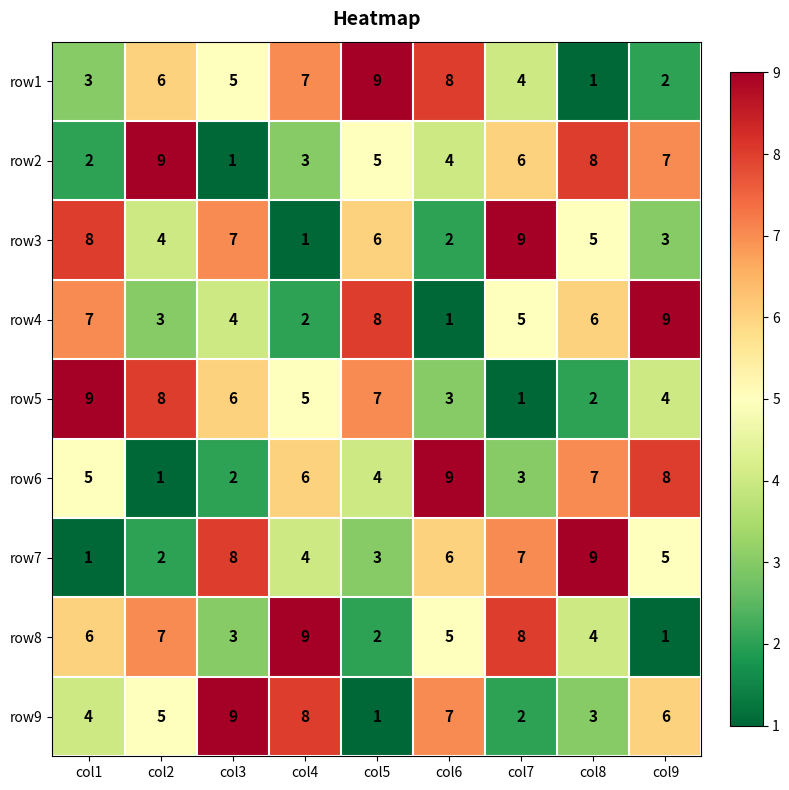

What is the total value across all series at col4?

45